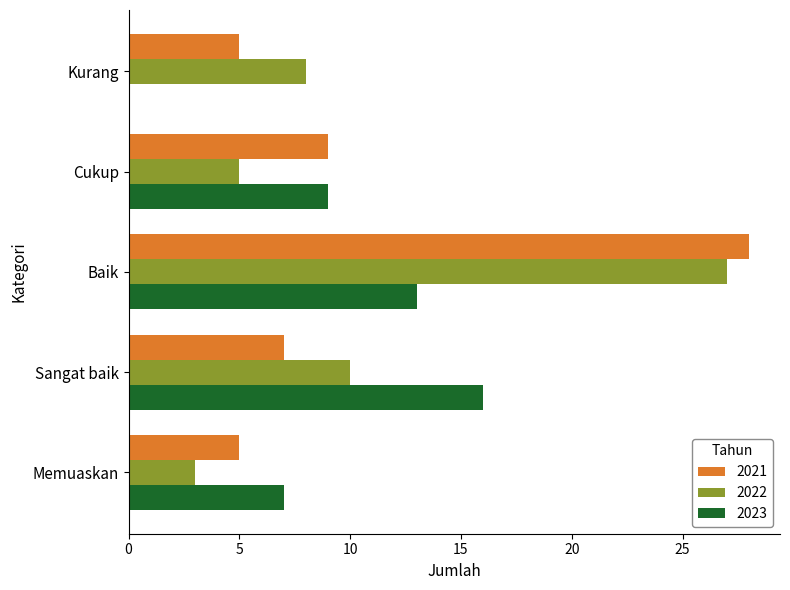

Is the value of 2022 at Memuaskan greater than the value of 2021 at Sangat baik?

No